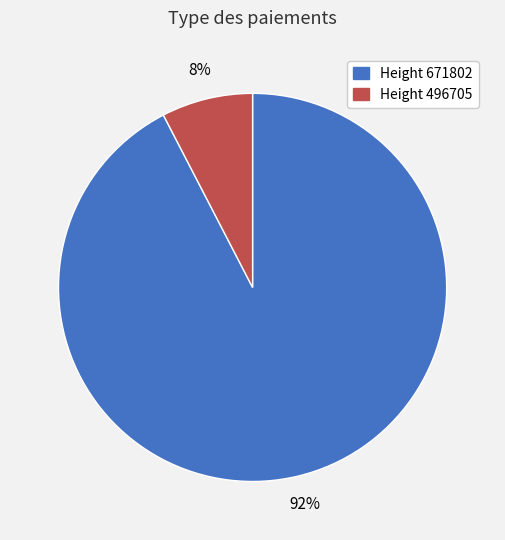

Is there any slice that represents more than half of the pie?

Yes